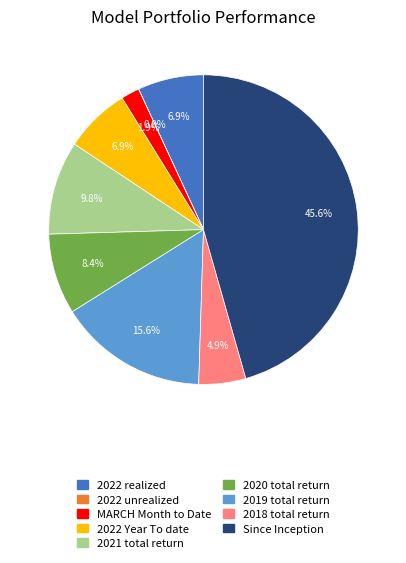

Is there any slice that represents more than half of the pie?

No